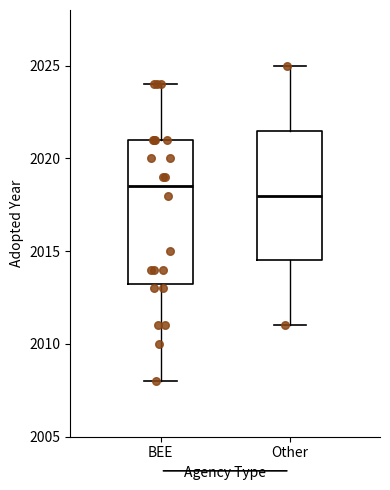

Where is the upper edge of the box for BEE on the y-axis? The values are not printed on the chart, so give them approximately, as read against the axis.

2021.0